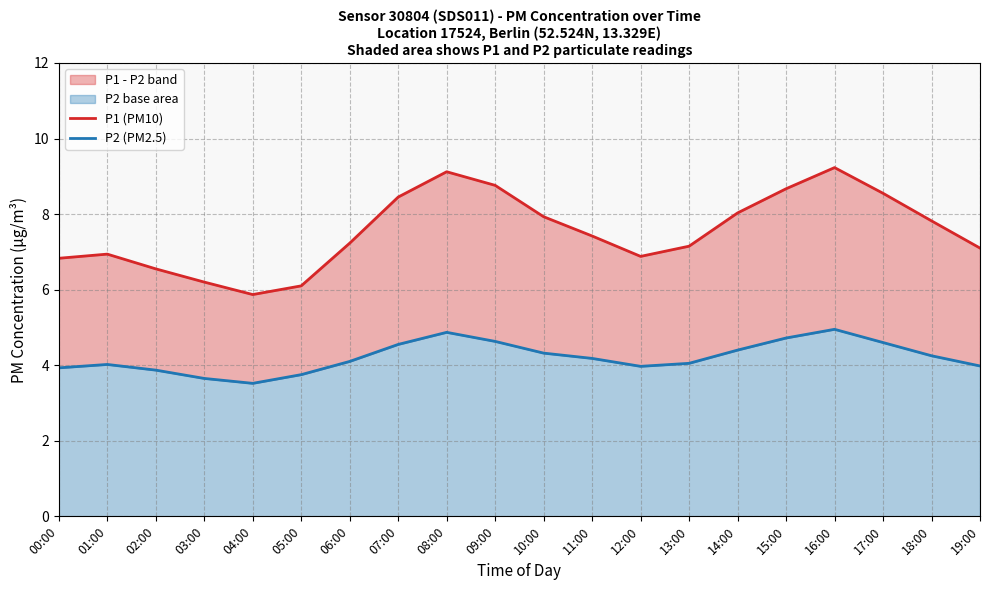

What is the label of the 17th point from the right?

03:00